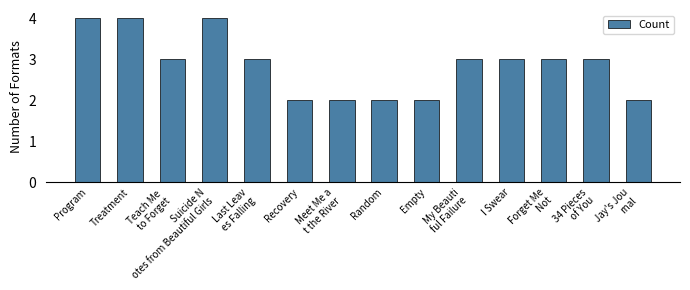

What is the sum of the values at Last Leav
es Falling and Empty?

5